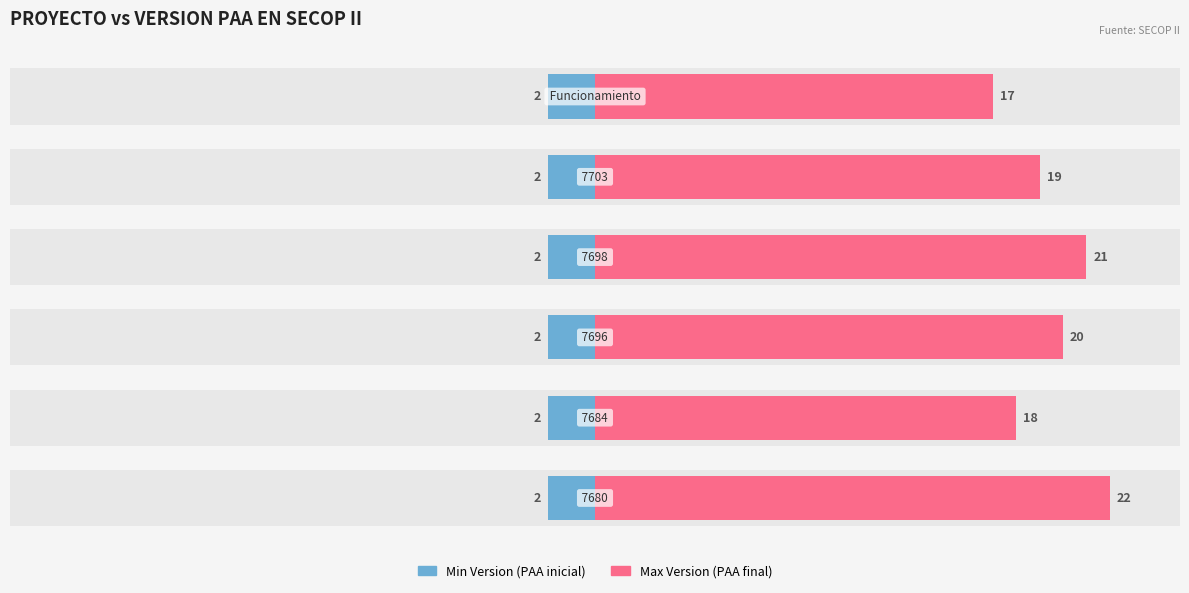

List the series in order of their peak value, highest first.

Max Version (PAA final), Min Version (PAA inicial)